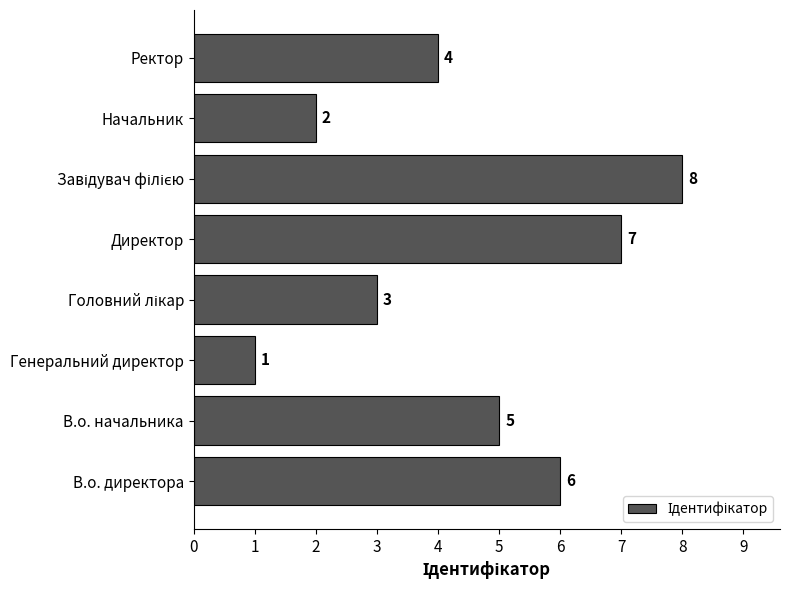

What is the difference between the maximum and minimum values?

7